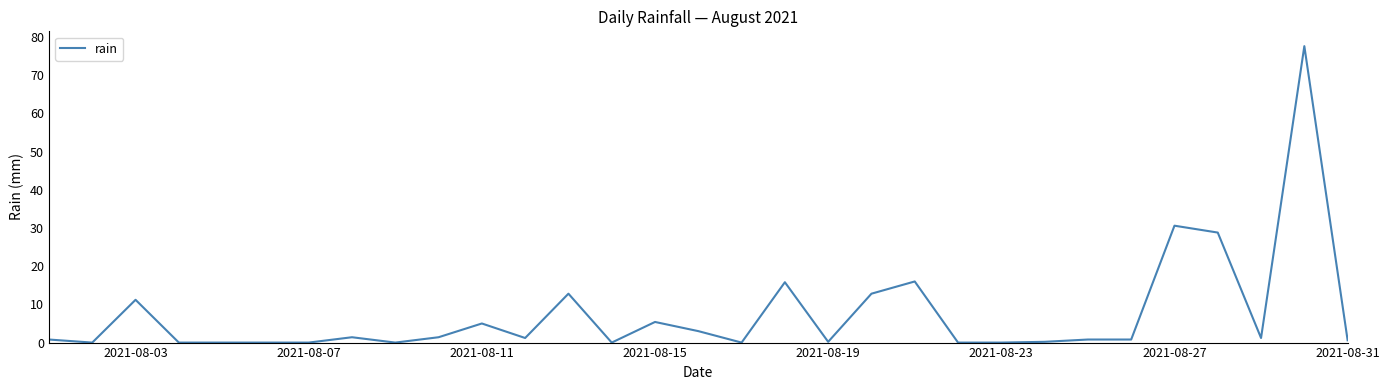

What is the difference between the maximum and minimum values?

77.6